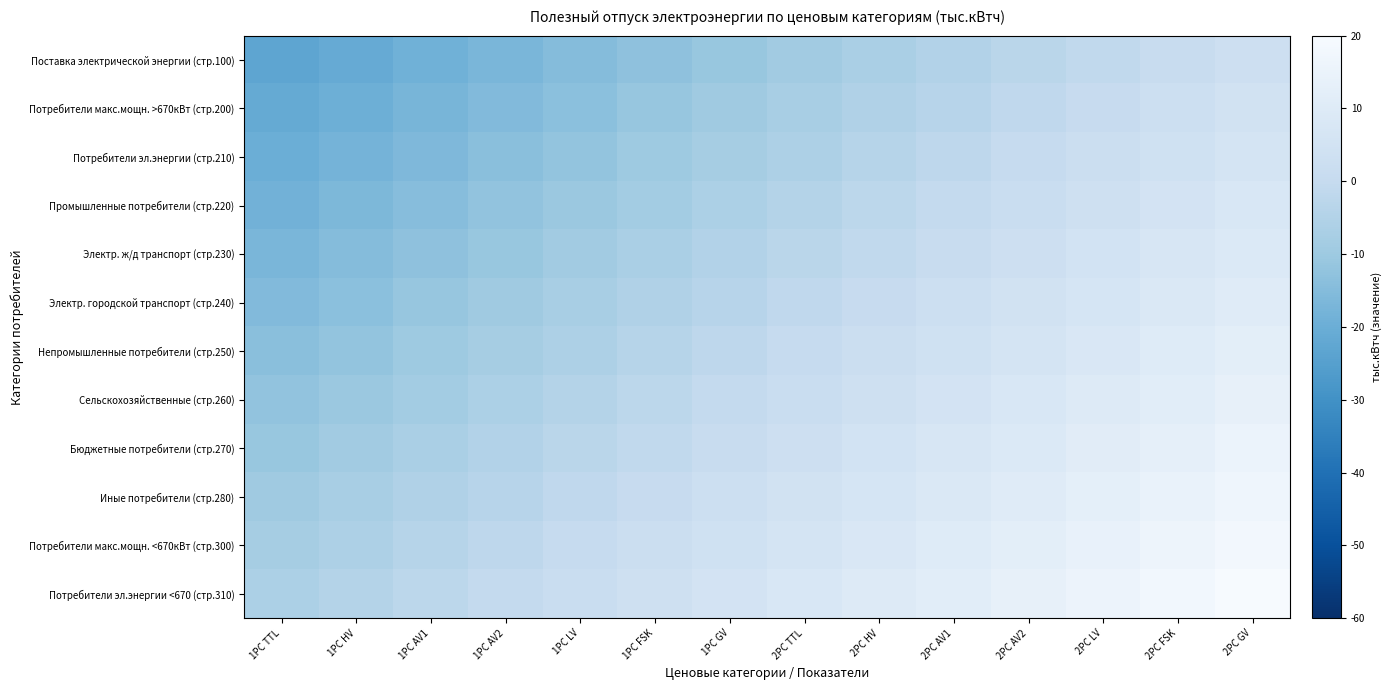

Reading left to right, extract all data points from this chart.

Поставка электрической энергии (стр.100): 1PC TTL=-23.0	1PC HV=-21.0	1PC AV1=-19.0	1PC AV2=-17.0	1PC LV=-15.0	1PC FSK=-13.0	1PC GV=-11.0	2PC TTL=-9.0	2PC HV=-7.0	2PC AV1=-5.0	2PC AV2=-3.0	2PC LV=-1.0	2PC FSK=1.0	2PC GV=3.0
Потребители макс.мощн. >670кВт (стр.200): 1PC TTL=-21.5	1PC HV=-19.5	1PC AV1=-17.5	1PC AV2=-15.5	1PC LV=-13.5	1PC FSK=-11.5	1PC GV=-9.5	2PC TTL=-7.5	2PC HV=-5.5	2PC AV1=-3.5	2PC AV2=-1.5	2PC LV=0.5	2PC FSK=2.5	2PC GV=4.5
Потребители эл.энергии (стр.210): 1PC TTL=-20.0	1PC HV=-18.0	1PC AV1=-16.0	1PC AV2=-14.0	1PC LV=-12.0	1PC FSK=-10.0	1PC GV=-8.0	2PC TTL=-6.0	2PC HV=-4.0	2PC AV1=-2.0	2PC AV2=0.0	2PC LV=2.0	2PC FSK=4.0	2PC GV=6.0
Промышленные потребители (стр.220): 1PC TTL=-18.5	1PC HV=-16.5	1PC AV1=-14.5	1PC AV2=-12.5	1PC LV=-10.5	1PC FSK=-8.5	1PC GV=-6.5	2PC TTL=-4.5	2PC HV=-2.5	2PC AV1=-0.5	2PC AV2=1.5	2PC LV=3.5	2PC FSK=5.5	2PC GV=7.5
Электр. ж/д транспорт (стр.230): 1PC TTL=-17.0	1PC HV=-15.0	1PC AV1=-13.0	1PC AV2=-11.0	1PC LV=-9.0	1PC FSK=-7.0	1PC GV=-5.0	2PC TTL=-3.0	2PC HV=-1.0	2PC AV1=1.0	2PC AV2=3.0	2PC LV=5.0	2PC FSK=7.0	2PC GV=9.0
Электр. городской транспорт (стр.240): 1PC TTL=-15.5	1PC HV=-13.5	1PC AV1=-11.5	1PC AV2=-9.5	1PC LV=-7.5	1PC FSK=-5.5	1PC GV=-3.5	2PC TTL=-1.5	2PC HV=0.5	2PC AV1=2.5	2PC AV2=4.5	2PC LV=6.5	2PC FSK=8.5	2PC GV=10.5
Непромышленные потребители (стр.250): 1PC TTL=-14.0	1PC HV=-12.0	1PC AV1=-10.0	1PC AV2=-8.0	1PC LV=-6.0	1PC FSK=-4.0	1PC GV=-2.0	2PC TTL=0.0	2PC HV=2.0	2PC AV1=4.0	2PC AV2=6.0	2PC LV=8.0	2PC FSK=10.0	2PC GV=12.0
Сельскохозяйственные (стр.260): 1PC TTL=-12.5	1PC HV=-10.5	1PC AV1=-8.5	1PC AV2=-6.5	1PC LV=-4.5	1PC FSK=-2.5	1PC GV=-0.5	2PC TTL=1.5	2PC HV=3.5	2PC AV1=5.5	2PC AV2=7.5	2PC LV=9.5	2PC FSK=11.5	2PC GV=13.5
Бюджетные потребители (стр.270): 1PC TTL=-11.0	1PC HV=-9.0	1PC AV1=-7.0	1PC AV2=-5.0	1PC LV=-3.0	1PC FSK=-1.0	1PC GV=1.0	2PC TTL=3.0	2PC HV=5.0	2PC AV1=7.0	2PC AV2=9.0	2PC LV=11.0	2PC FSK=13.0	2PC GV=15.0
Иные потребители (стр.280): 1PC TTL=-9.5	1PC HV=-7.5	1PC AV1=-5.5	1PC AV2=-3.5	1PC LV=-1.5	1PC FSK=0.5	1PC GV=2.5	2PC TTL=4.5	2PC HV=6.5	2PC AV1=8.5	2PC AV2=10.5	2PC LV=12.5	2PC FSK=14.5	2PC GV=16.5
Потребители макс.мощн. <670кВт (стр.300): 1PC TTL=-8.0	1PC HV=-6.0	1PC AV1=-4.0	1PC AV2=-2.0	1PC LV=0.0	1PC FSK=2.0	1PC GV=4.0	2PC TTL=6.0	2PC HV=8.0	2PC AV1=10.0	2PC AV2=12.0	2PC LV=14.0	2PC FSK=16.0	2PC GV=18.0
Потребители эл.энергии <670 (стр.310): 1PC TTL=-6.5	1PC HV=-4.5	1PC AV1=-2.5	1PC AV2=-0.5	1PC LV=1.5	1PC FSK=3.5	1PC GV=5.5	2PC TTL=7.5	2PC HV=9.5	2PC AV1=11.5	2PC AV2=13.5	2PC LV=15.5	2PC FSK=17.5	2PC GV=19.5